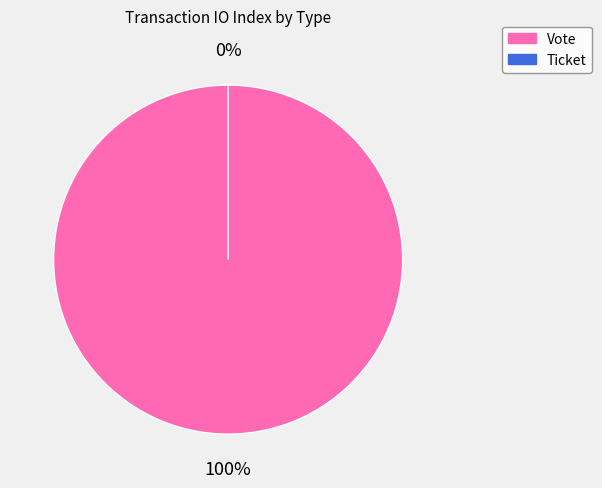

What is the largest slice in the pie chart?

Vote